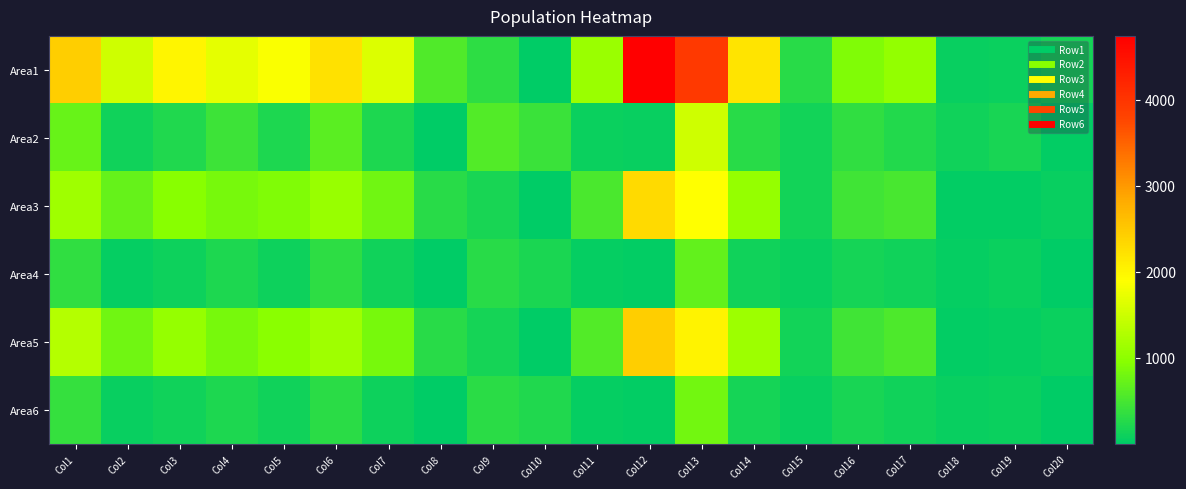

Count the number of data series in this chart.

6